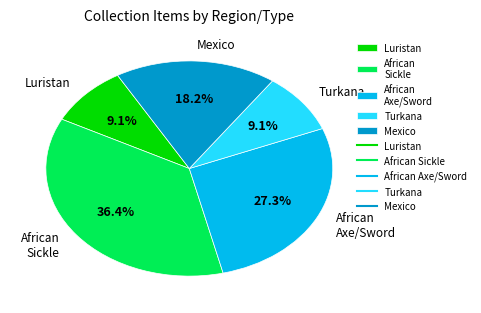

Is the sum of Turkana and African Axe/Sword greater than half?

No